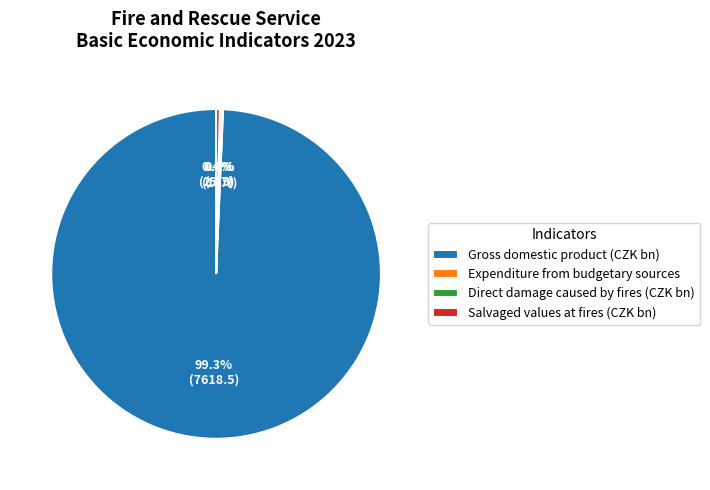

The Gross domestic product (CZK bn) slice represents 89% of the pie. True or false?

False